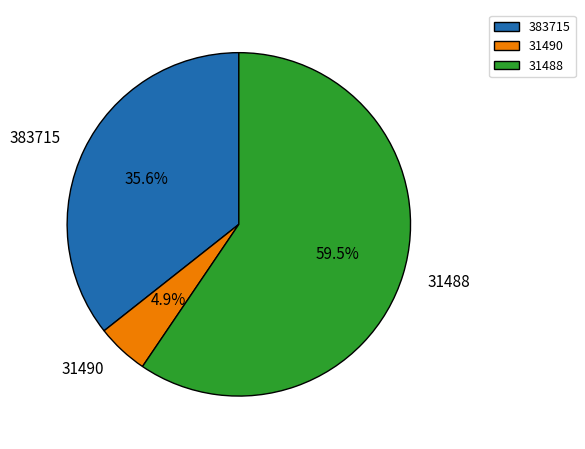

Count the number of slices in the pie.

3